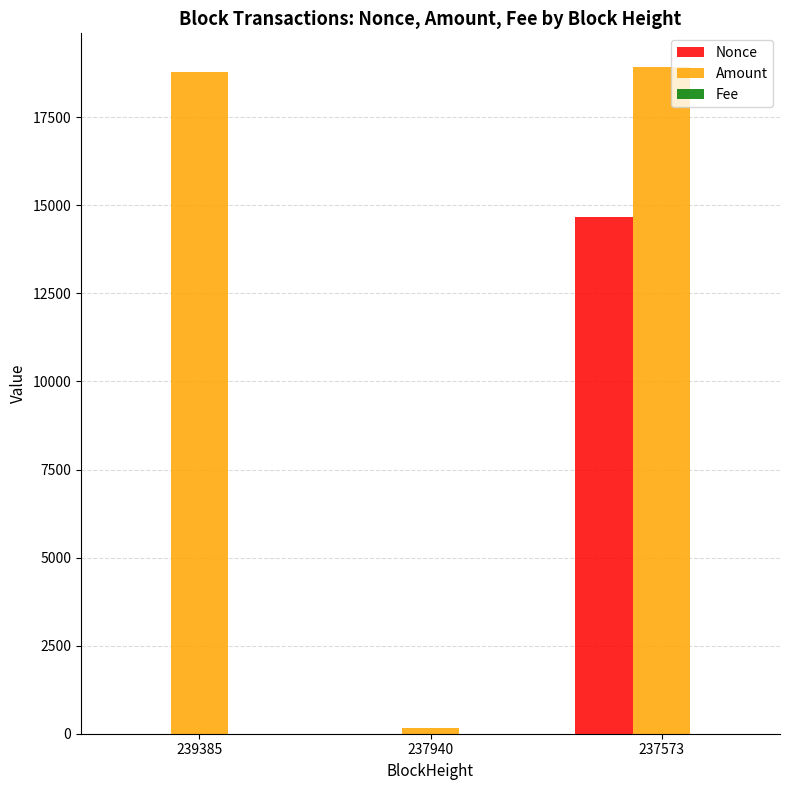

What is the greatest value displayed?

18935.7